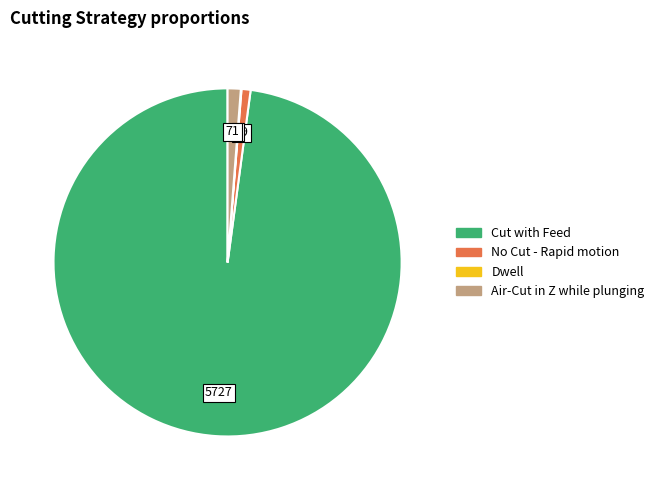

True or false: Air-Cut in Z while plunging accounts for 11% of the total.

False